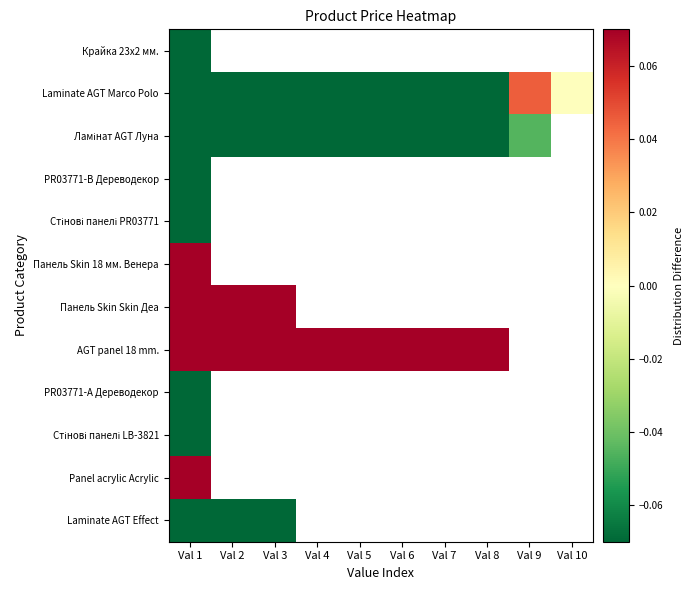

How many negative values does the PR03771-А Дереводекор series have?

1